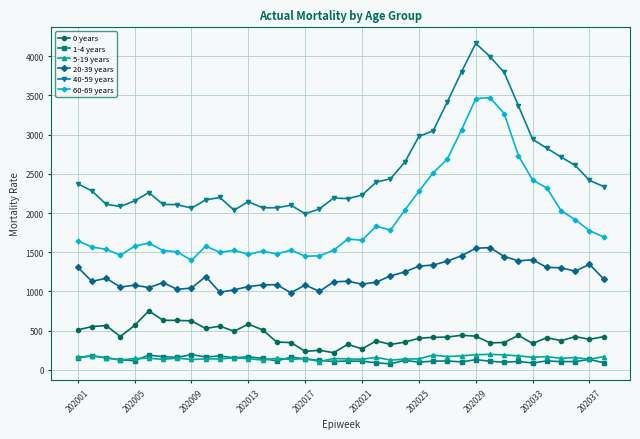

Which series has the largest total across all categories?

40-59 years